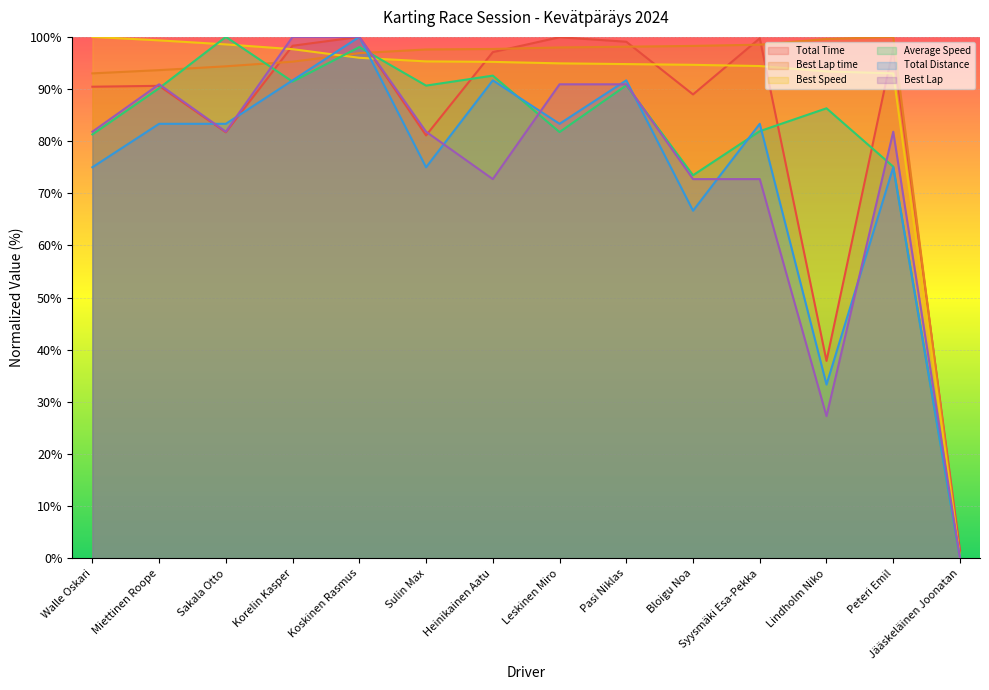

At which label does Best Lap time first exceed 97?

Sulin Max